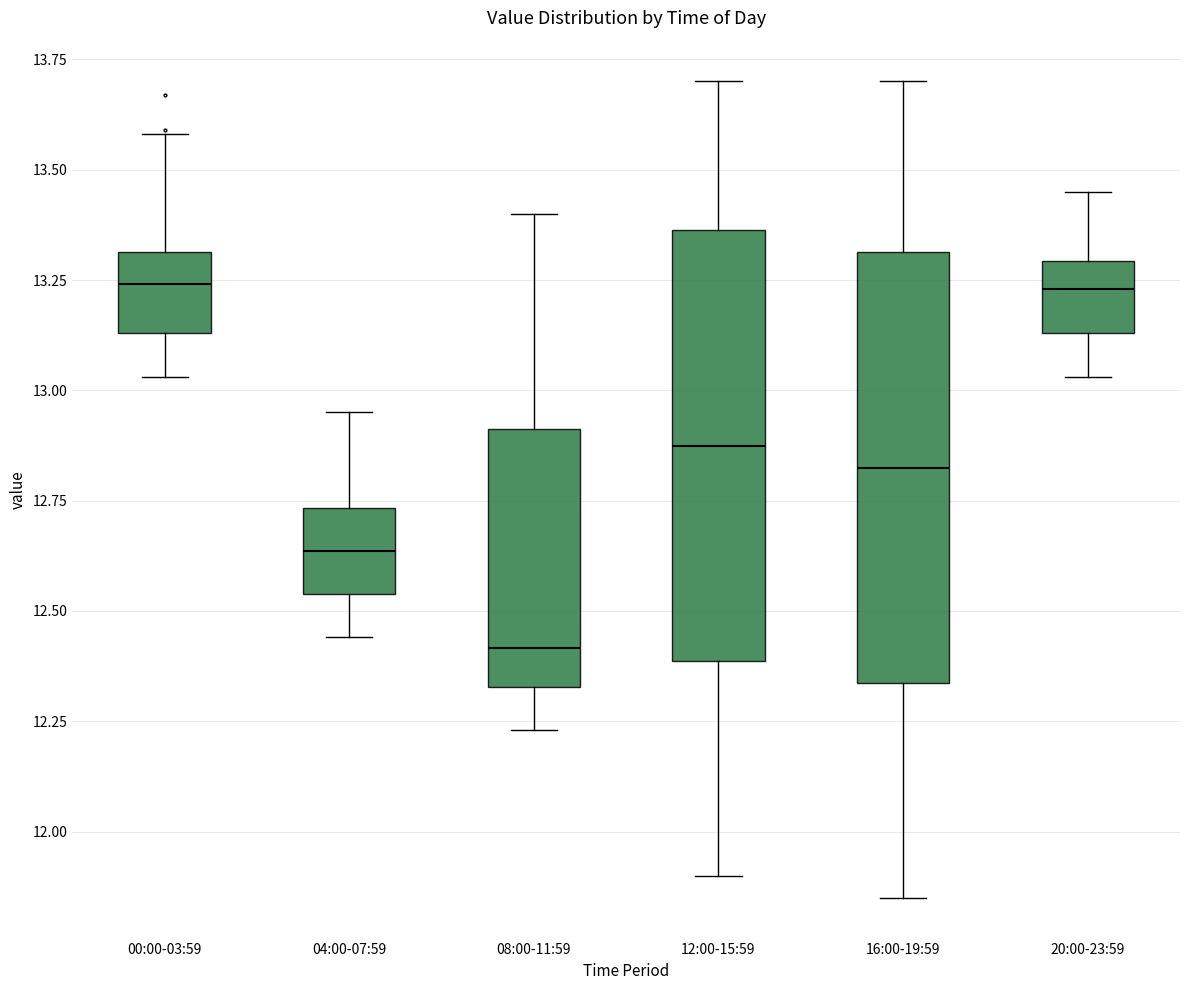

Which box's median line is the lowest?

08:00-11:59